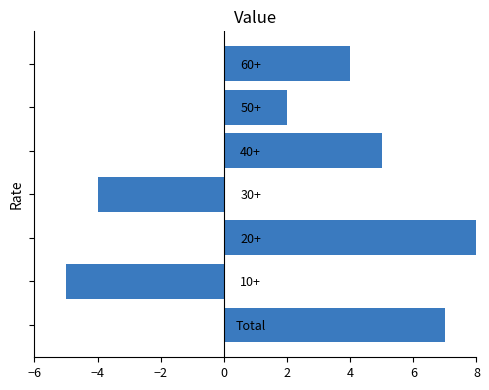

What is the difference between the maximum and second lowest values?

12